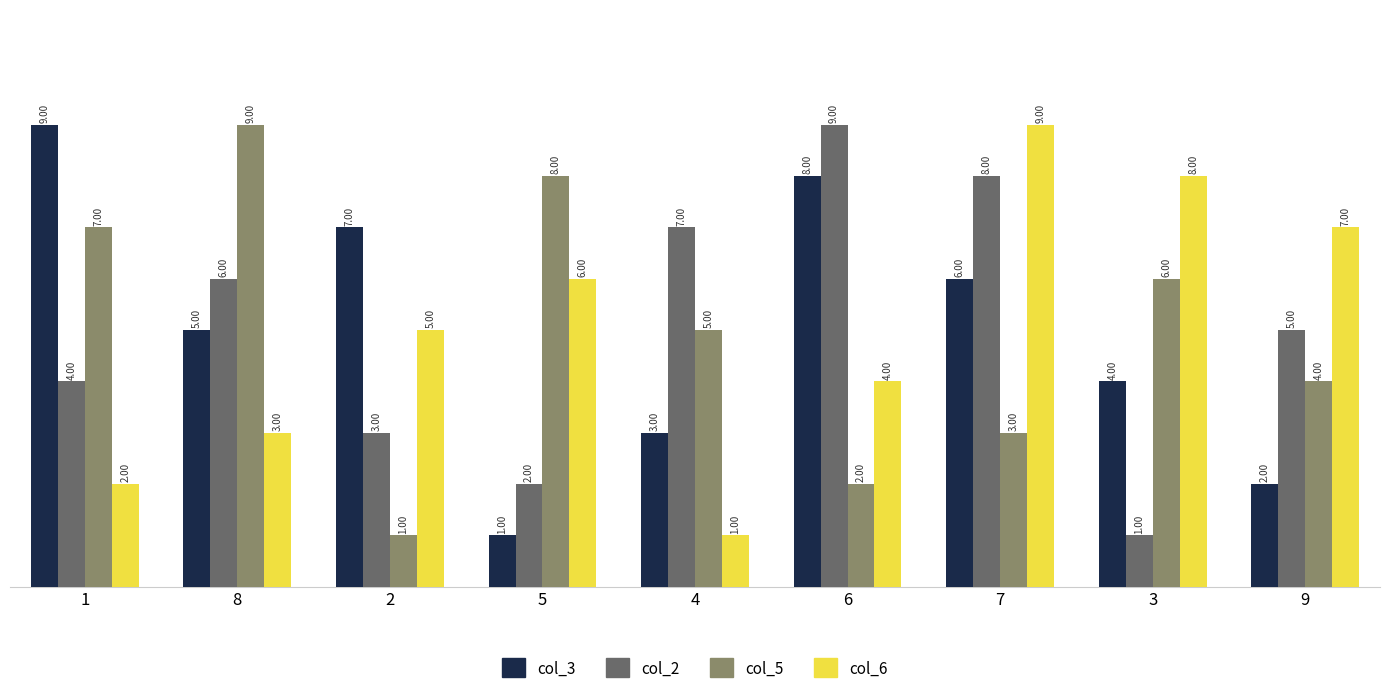

Reading right to left, what are all the values shown in this chart?

col_3: 9=2	3=4	7=6	6=8	4=3	5=1	2=7	8=5	1=9
col_2: 9=5	3=1	7=8	6=9	4=7	5=2	2=3	8=6	1=4
col_5: 9=4	3=6	7=3	6=2	4=5	5=8	2=1	8=9	1=7
col_6: 9=7	3=8	7=9	6=4	4=1	5=6	2=5	8=3	1=2